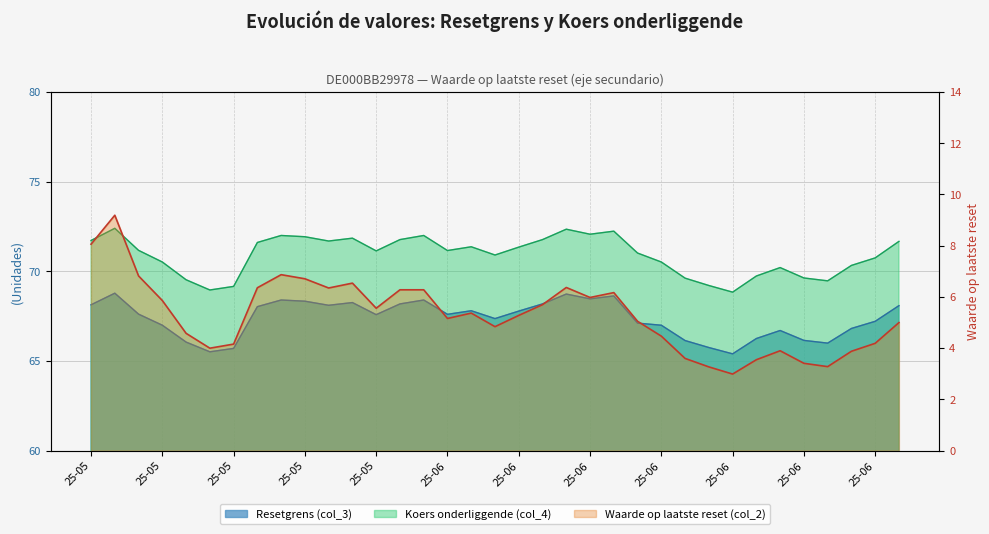

What is the label of the 29th point from the right?

25-05